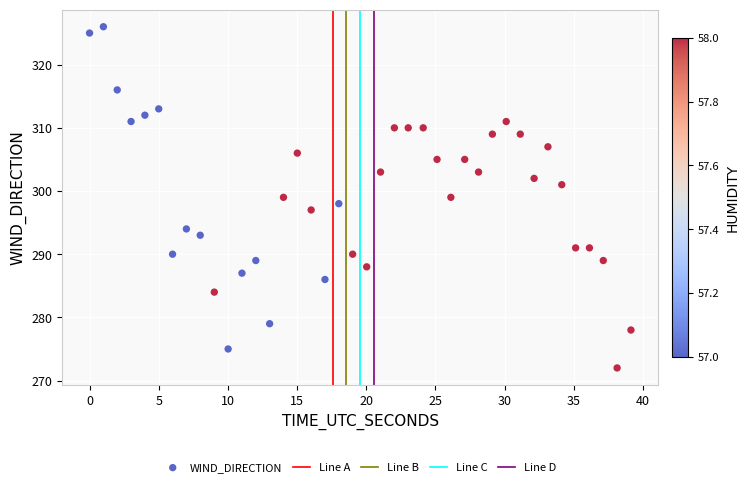

What is the range of Y values (max minus min)?

54